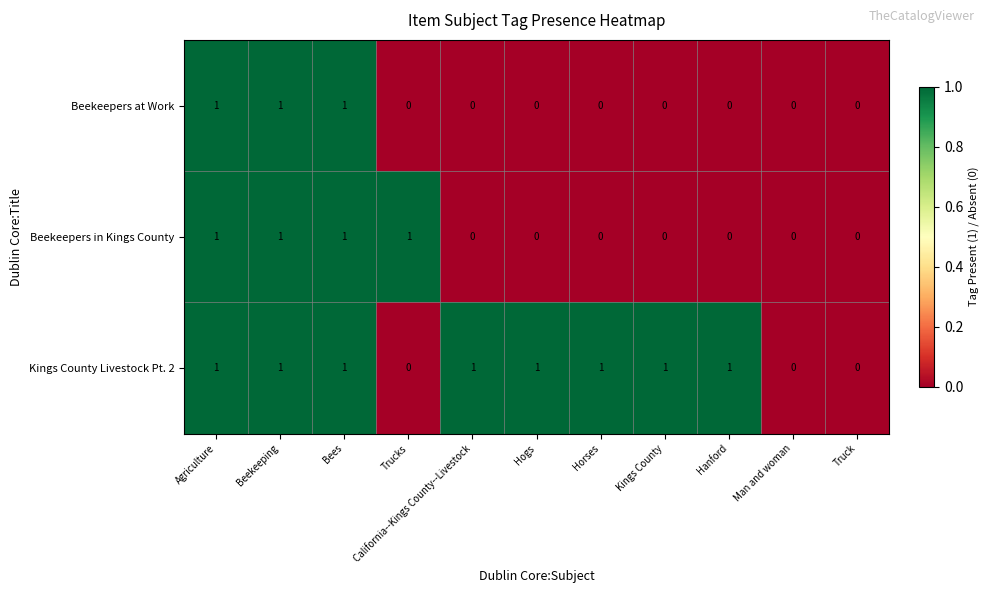

What is the sum of all Beekeepers in Kings County values?

4